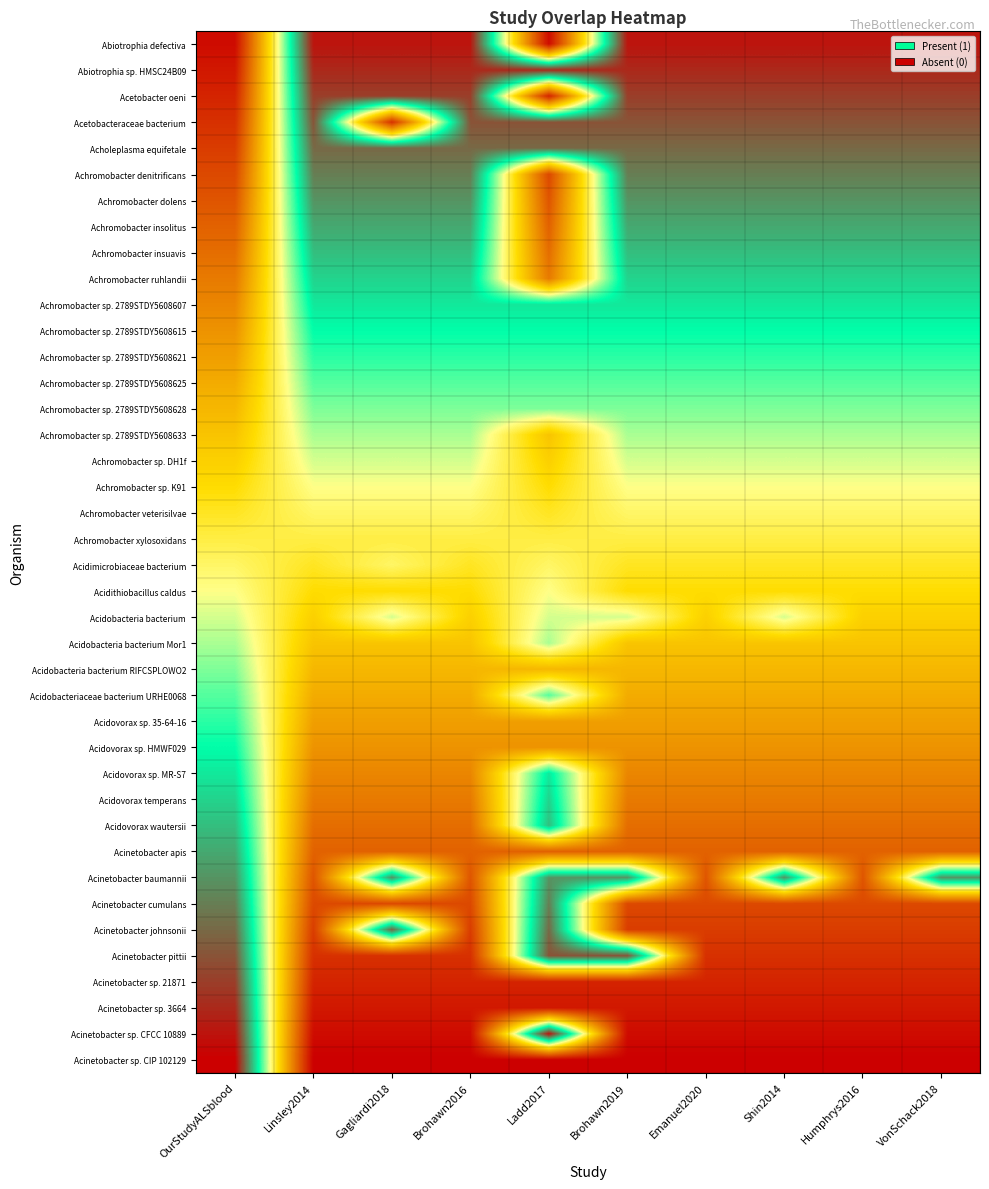

Reading left to right, list all the values displayed in this chart.

Abiotrophia defectiva: OurStudyALSblood=0.0	Linsley2014=1.0	Gagliardi2018=1.0	Brohawn2016=1.0	Ladd2017=0.0	Brohawn2019=1.0	Emanuel2020=1.0	Shin2014=1.0	Humphrys2016=1.0	VonSchack2018=1.0
Abiotrophia sp. HMSC24B09: OurStudyALSblood=0.1	Linsley2014=0.9	Gagliardi2018=0.9	Brohawn2016=0.9	Ladd2017=0.9	Brohawn2019=0.9	Emanuel2020=0.9	Shin2014=0.9	Humphrys2016=0.9	VonSchack2018=0.9
Acetobacter oeni: OurStudyALSblood=0.1	Linsley2014=0.9	Gagliardi2018=0.9	Brohawn2016=0.9	Ladd2017=0.1	Brohawn2019=0.9	Emanuel2020=0.9	Shin2014=0.9	Humphrys2016=0.9	VonSchack2018=0.9
Acetobacteraceae bacterium: OurStudyALSblood=0.1	Linsley2014=0.9	Gagliardi2018=0.1	Brohawn2016=0.9	Ladd2017=0.9	Brohawn2019=0.9	Emanuel2020=0.9	Shin2014=0.9	Humphrys2016=0.9	VonSchack2018=0.9
Acholeplasma equifetale: OurStudyALSblood=0.1	Linsley2014=0.9	Gagliardi2018=0.9	Brohawn2016=0.9	Ladd2017=0.9	Brohawn2019=0.9	Emanuel2020=0.9	Shin2014=0.9	Humphrys2016=0.9	VonSchack2018=0.9
Achromobacter denitrificans: OurStudyALSblood=0.1	Linsley2014=0.8	Gagliardi2018=0.8	Brohawn2016=0.8	Ladd2017=0.1	Brohawn2019=0.8	Emanuel2020=0.8	Shin2014=0.8	Humphrys2016=0.8	VonSchack2018=0.8
Achromobacter dolens: OurStudyALSblood=0.2	Linsley2014=0.8	Gagliardi2018=0.8	Brohawn2016=0.8	Ladd2017=0.2	Brohawn2019=0.8	Emanuel2020=0.8	Shin2014=0.8	Humphrys2016=0.8	VonSchack2018=0.8
Achromobacter insolitus: OurStudyALSblood=0.2	Linsley2014=0.8	Gagliardi2018=0.8	Brohawn2016=0.8	Ladd2017=0.2	Brohawn2019=0.8	Emanuel2020=0.8	Shin2014=0.8	Humphrys2016=0.8	VonSchack2018=0.8
Achromobacter insuavis: OurStudyALSblood=0.2	Linsley2014=0.8	Gagliardi2018=0.8	Brohawn2016=0.8	Ladd2017=0.2	Brohawn2019=0.8	Emanuel2020=0.8	Shin2014=0.8	Humphrys2016=0.8	VonSchack2018=0.8
Achromobacter ruhlandii: OurStudyALSblood=0.2	Linsley2014=0.8	Gagliardi2018=0.8	Brohawn2016=0.8	Ladd2017=0.2	Brohawn2019=0.8	Emanuel2020=0.8	Shin2014=0.8	Humphrys2016=0.8	VonSchack2018=0.8
Achromobacter sp. 2789STDY5608607: OurStudyALSblood=0.3	Linsley2014=0.7	Gagliardi2018=0.7	Brohawn2016=0.7	Ladd2017=0.7	Brohawn2019=0.7	Emanuel2020=0.7	Shin2014=0.7	Humphrys2016=0.7	VonSchack2018=0.7
Achromobacter sp. 2789STDY5608615: OurStudyALSblood=0.3	Linsley2014=0.7	Gagliardi2018=0.7	Brohawn2016=0.7	Ladd2017=0.7	Brohawn2019=0.7	Emanuel2020=0.7	Shin2014=0.7	Humphrys2016=0.7	VonSchack2018=0.7
Achromobacter sp. 2789STDY5608621: OurStudyALSblood=0.3	Linsley2014=0.7	Gagliardi2018=0.7	Brohawn2016=0.7	Ladd2017=0.7	Brohawn2019=0.7	Emanuel2020=0.7	Shin2014=0.7	Humphrys2016=0.7	VonSchack2018=0.7
Achromobacter sp. 2789STDY5608625: OurStudyALSblood=0.3	Linsley2014=0.7	Gagliardi2018=0.7	Brohawn2016=0.7	Ladd2017=0.7	Brohawn2019=0.7	Emanuel2020=0.7	Shin2014=0.7	Humphrys2016=0.7	VonSchack2018=0.7
Achromobacter sp. 2789STDY5608628: OurStudyALSblood=0.4	Linsley2014=0.6	Gagliardi2018=0.6	Brohawn2016=0.6	Ladd2017=0.6	Brohawn2019=0.6	Emanuel2020=0.6	Shin2014=0.6	Humphrys2016=0.6	VonSchack2018=0.6
Achromobacter sp. 2789STDY5608633: OurStudyALSblood=0.4	Linsley2014=0.6	Gagliardi2018=0.6	Brohawn2016=0.6	Ladd2017=0.4	Brohawn2019=0.6	Emanuel2020=0.6	Shin2014=0.6	Humphrys2016=0.6	VonSchack2018=0.6
Achromobacter sp. DH1f: OurStudyALSblood=0.4	Linsley2014=0.6	Gagliardi2018=0.6	Brohawn2016=0.6	Ladd2017=0.4	Brohawn2019=0.6	Emanuel2020=0.6	Shin2014=0.6	Humphrys2016=0.6	VonSchack2018=0.6
Achromobacter sp. K91: OurStudyALSblood=0.5	Linsley2014=0.6	Gagliardi2018=0.6	Brohawn2016=0.6	Ladd2017=0.5	Brohawn2019=0.6	Emanuel2020=0.6	Shin2014=0.6	Humphrys2016=0.6	VonSchack2018=0.6
Achromobacter veterisilvae: OurStudyALSblood=0.5	Linsley2014=0.5	Gagliardi2018=0.5	Brohawn2016=0.5	Ladd2017=0.5	Brohawn2019=0.5	Emanuel2020=0.5	Shin2014=0.5	Humphrys2016=0.5	VonSchack2018=0.5
Achromobacter xylosoxidans: OurStudyALSblood=0.5	Linsley2014=0.5	Gagliardi2018=0.5	Brohawn2016=0.5	Ladd2017=0.5	Brohawn2019=0.5	Emanuel2020=0.5	Shin2014=0.5	Humphrys2016=0.5	VonSchack2018=0.5
Acidimicrobiaceae bacterium: OurStudyALSblood=0.5	Linsley2014=0.5	Gagliardi2018=0.5	Brohawn2016=0.5	Ladd2017=0.5	Brohawn2019=0.5	Emanuel2020=0.5	Shin2014=0.5	Humphrys2016=0.5	VonSchack2018=0.5
Acidithiobacillus caldus: OurStudyALSblood=0.6	Linsley2014=0.4	Gagliardi2018=0.4	Brohawn2016=0.4	Ladd2017=0.6	Brohawn2019=0.4	Emanuel2020=0.4	Shin2014=0.4	Humphrys2016=0.4	VonSchack2018=0.4
Acidobacteria bacterium: OurStudyALSblood=0.6	Linsley2014=0.4	Gagliardi2018=0.6	Brohawn2016=0.4	Ladd2017=0.6	Brohawn2019=0.6	Emanuel2020=0.4	Shin2014=0.6	Humphrys2016=0.4	VonSchack2018=0.4
Acidobacteria bacterium Mor1: OurStudyALSblood=0.6	Linsley2014=0.4	Gagliardi2018=0.4	Brohawn2016=0.4	Ladd2017=0.6	Brohawn2019=0.4	Emanuel2020=0.4	Shin2014=0.4	Humphrys2016=0.4	VonSchack2018=0.4
Acidobacteria bacterium RIFCSPLOWO2: OurStudyALSblood=0.6	Linsley2014=0.4	Gagliardi2018=0.4	Brohawn2016=0.4	Ladd2017=0.4	Brohawn2019=0.4	Emanuel2020=0.4	Shin2014=0.4	Humphrys2016=0.4	VonSchack2018=0.4
Acidobacteriaceae bacterium URHE0068: OurStudyALSblood=0.7	Linsley2014=0.3	Gagliardi2018=0.3	Brohawn2016=0.3	Ladd2017=0.7	Brohawn2019=0.3	Emanuel2020=0.3	Shin2014=0.3	Humphrys2016=0.3	VonSchack2018=0.3
Acidovorax sp. 35-64-16: OurStudyALSblood=0.7	Linsley2014=0.3	Gagliardi2018=0.3	Brohawn2016=0.3	Ladd2017=0.3	Brohawn2019=0.3	Emanuel2020=0.3	Shin2014=0.3	Humphrys2016=0.3	VonSchack2018=0.3
Acidovorax sp. HMWF029: OurStudyALSblood=0.7	Linsley2014=0.3	Gagliardi2018=0.3	Brohawn2016=0.3	Ladd2017=0.3	Brohawn2019=0.3	Emanuel2020=0.3	Shin2014=0.3	Humphrys2016=0.3	VonSchack2018=0.3
Acidovorax sp. MR-S7: OurStudyALSblood=0.7	Linsley2014=0.3	Gagliardi2018=0.3	Brohawn2016=0.3	Ladd2017=0.7	Brohawn2019=0.3	Emanuel2020=0.3	Shin2014=0.3	Humphrys2016=0.3	VonSchack2018=0.3
Acidovorax temperans: OurStudyALSblood=0.8	Linsley2014=0.2	Gagliardi2018=0.2	Brohawn2016=0.2	Ladd2017=0.8	Brohawn2019=0.2	Emanuel2020=0.2	Shin2014=0.2	Humphrys2016=0.2	VonSchack2018=0.2
Acidovorax wautersii: OurStudyALSblood=0.8	Linsley2014=0.2	Gagliardi2018=0.2	Brohawn2016=0.2	Ladd2017=0.8	Brohawn2019=0.2	Emanuel2020=0.2	Shin2014=0.2	Humphrys2016=0.2	VonSchack2018=0.2
Acinetobacter apis: OurStudyALSblood=0.8	Linsley2014=0.2	Gagliardi2018=0.2	Brohawn2016=0.2	Ladd2017=0.2	Brohawn2019=0.2	Emanuel2020=0.2	Shin2014=0.2	Humphrys2016=0.2	VonSchack2018=0.2
Acinetobacter baumannii: OurStudyALSblood=0.8	Linsley2014=0.2	Gagliardi2018=0.8	Brohawn2016=0.2	Ladd2017=0.8	Brohawn2019=0.8	Emanuel2020=0.2	Shin2014=0.8	Humphrys2016=0.2	VonSchack2018=0.8
Acinetobacter cumulans: OurStudyALSblood=0.8	Linsley2014=0.2	Gagliardi2018=0.2	Brohawn2016=0.2	Ladd2017=0.8	Brohawn2019=0.2	Emanuel2020=0.2	Shin2014=0.2	Humphrys2016=0.2	VonSchack2018=0.2
Acinetobacter johnsonii: OurStudyALSblood=0.9	Linsley2014=0.1	Gagliardi2018=0.9	Brohawn2016=0.1	Ladd2017=0.9	Brohawn2019=0.1	Emanuel2020=0.1	Shin2014=0.1	Humphrys2016=0.1	VonSchack2018=0.1
Acinetobacter pittii: OurStudyALSblood=0.9	Linsley2014=0.1	Gagliardi2018=0.1	Brohawn2016=0.1	Ladd2017=0.9	Brohawn2019=0.9	Emanuel2020=0.1	Shin2014=0.1	Humphrys2016=0.1	VonSchack2018=0.1
Acinetobacter sp. 21871: OurStudyALSblood=0.9	Linsley2014=0.1	Gagliardi2018=0.1	Brohawn2016=0.1	Ladd2017=0.1	Brohawn2019=0.1	Emanuel2020=0.1	Shin2014=0.1	Humphrys2016=0.1	VonSchack2018=0.1
Acinetobacter sp. 3664: OurStudyALSblood=0.9	Linsley2014=0.1	Gagliardi2018=0.1	Brohawn2016=0.1	Ladd2017=0.1	Brohawn2019=0.1	Emanuel2020=0.1	Shin2014=0.1	Humphrys2016=0.1	VonSchack2018=0.1
Acinetobacter sp. CFCC 10889: OurStudyALSblood=1.0	Linsley2014=0.0	Gagliardi2018=0.0	Brohawn2016=0.0	Ladd2017=1.0	Brohawn2019=0.0	Emanuel2020=0.0	Shin2014=0.0	Humphrys2016=0.0	VonSchack2018=0.0
Acinetobacter sp. CIP 102129: OurStudyALSblood=1.0	Linsley2014=0.0	Gagliardi2018=0.0	Brohawn2016=0.0	Ladd2017=0.0	Brohawn2019=0.0	Emanuel2020=0.0	Shin2014=0.0	Humphrys2016=0.0	VonSchack2018=0.0